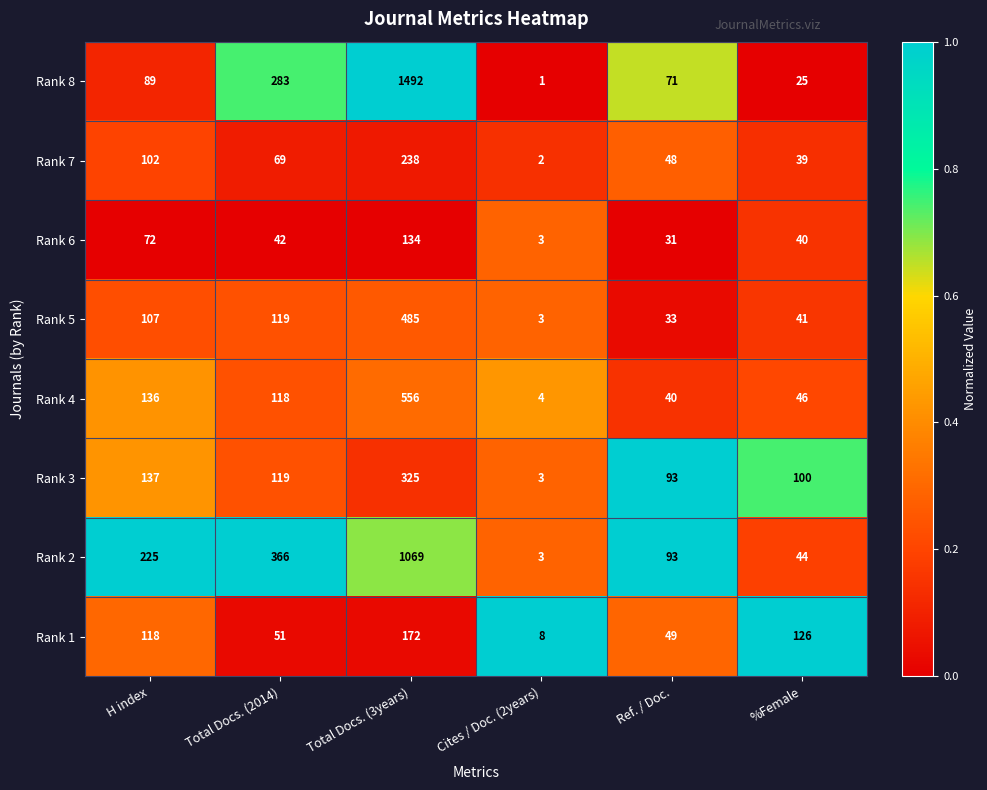

The value of Rank 5 at %Female is 41. True or false?

True